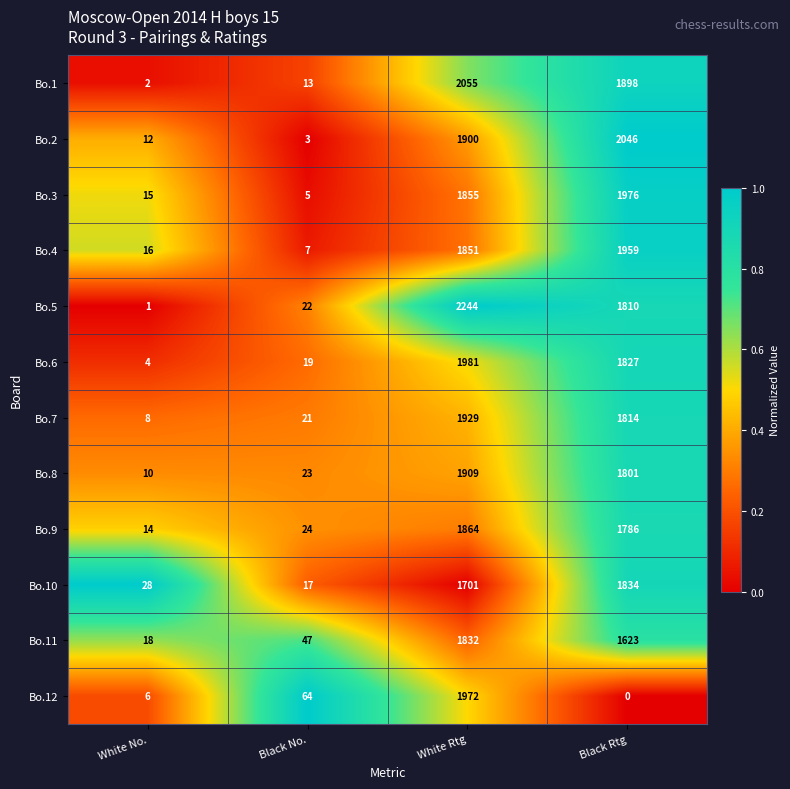

What is the spread (max minus min) of values at White Rtg?

543